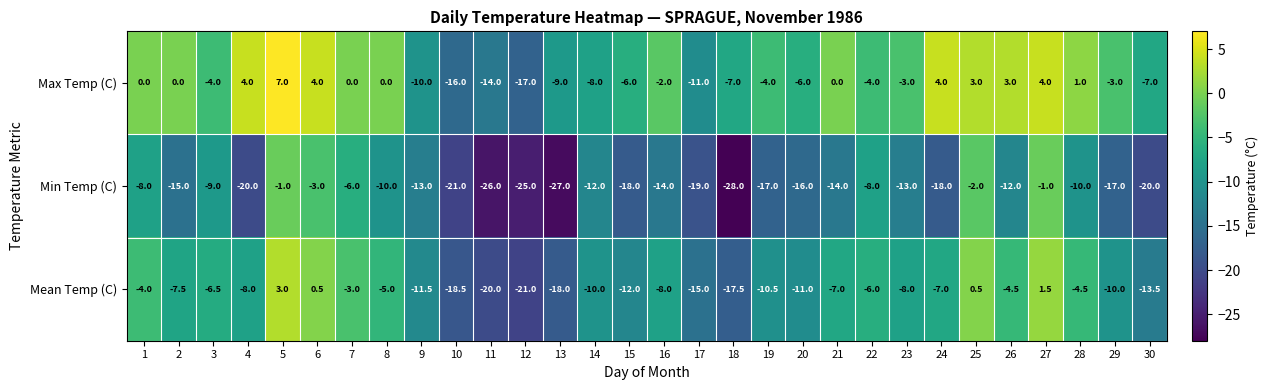

What is the approximate value of Mean Temp (C) at 5?

3.0